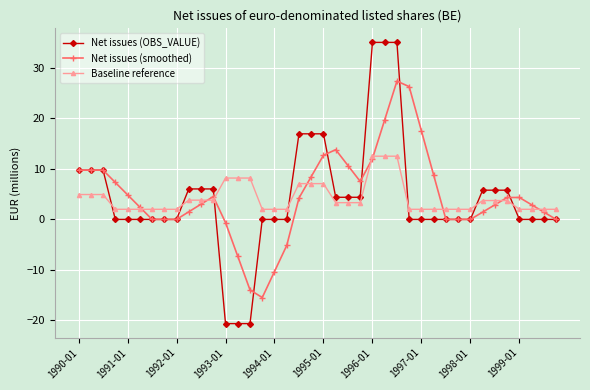

What is the value of the Net issues (smoothed) point at the 11th from the left?

3.0